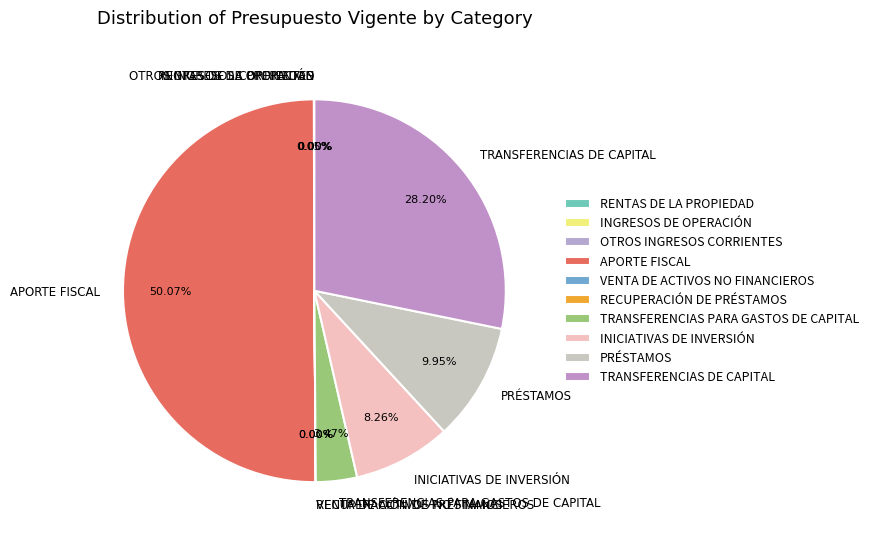

To the nearest percent, what percentage of the pie is TRANSFERENCIAS PARA GASTOS DE CAPITAL?

3%